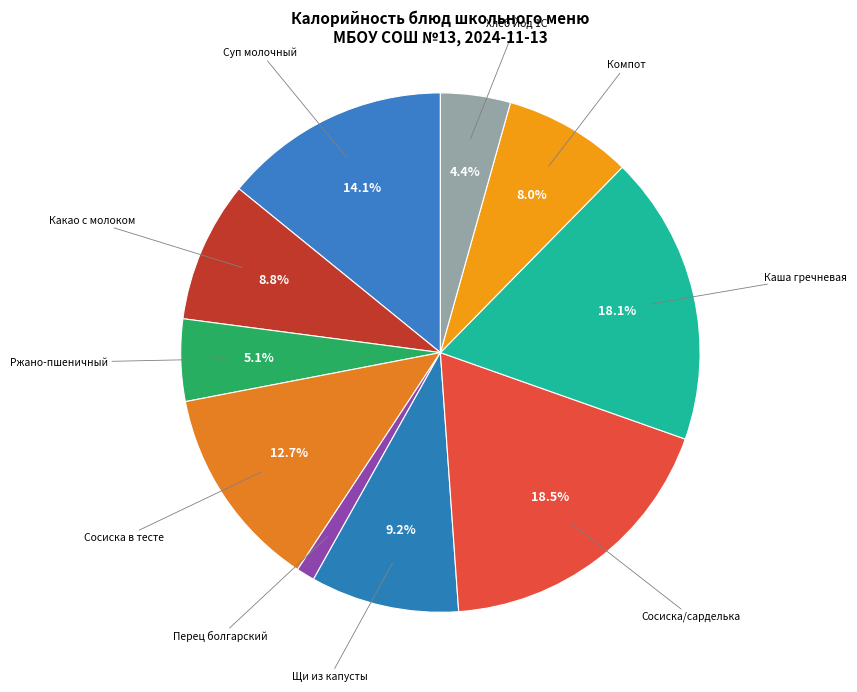

What portion of the pie excludes Сосиска/сарделька?

81.5%